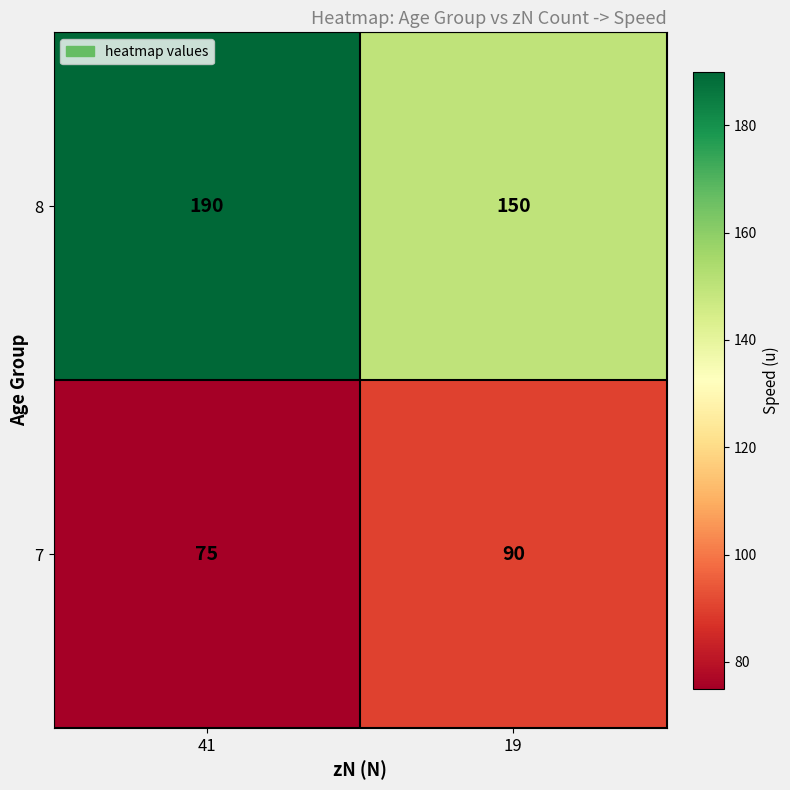

Read the 8 value at 41, to the nearest 5.

190